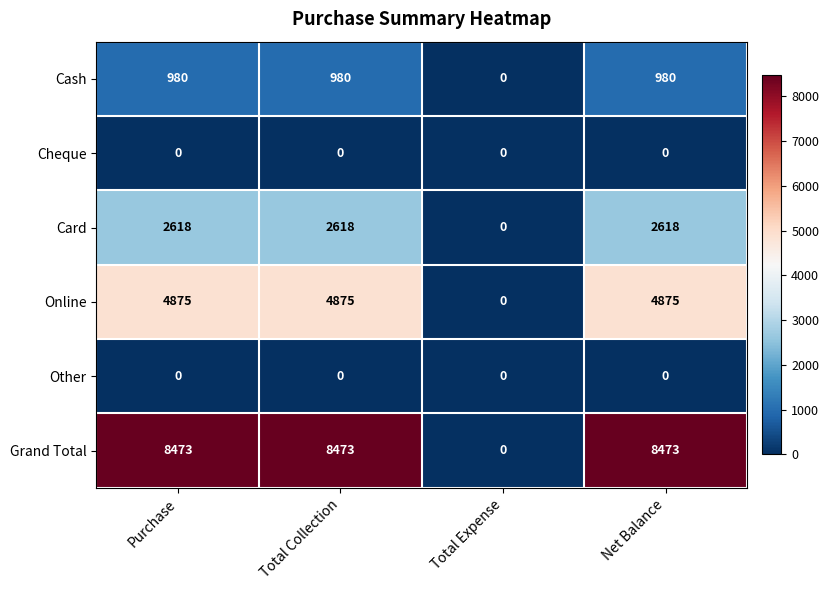

Which category has the lowest value in the Cash series?

Total Expense